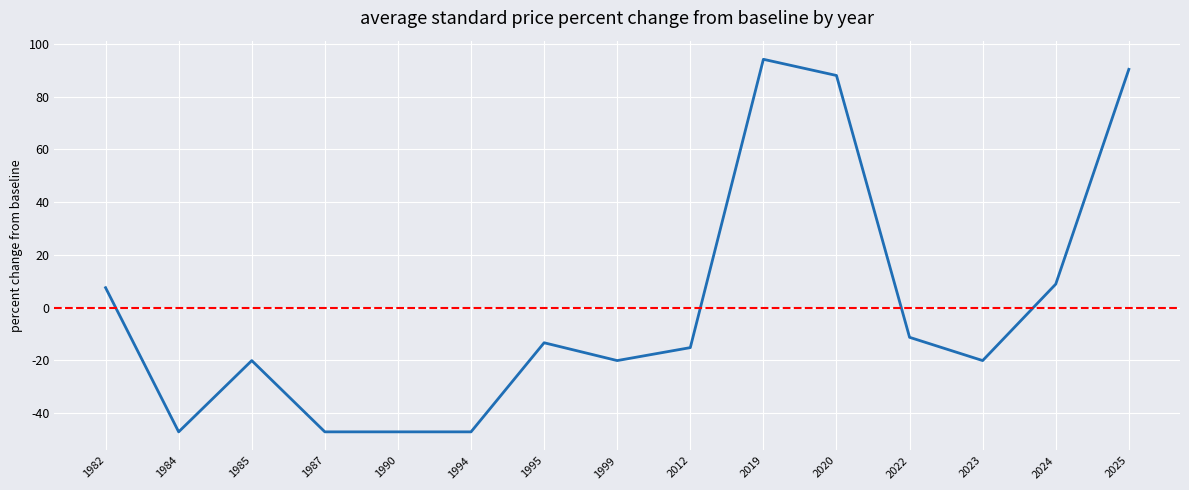

What is the difference between the maximum and minimum values?

141.3